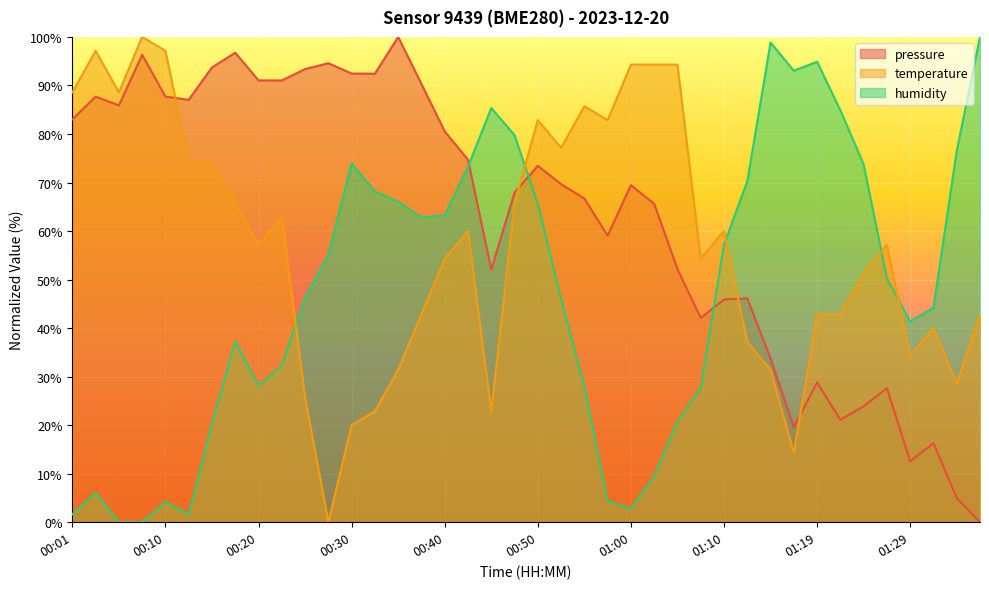

What is the average value of the humidity series?

47.4